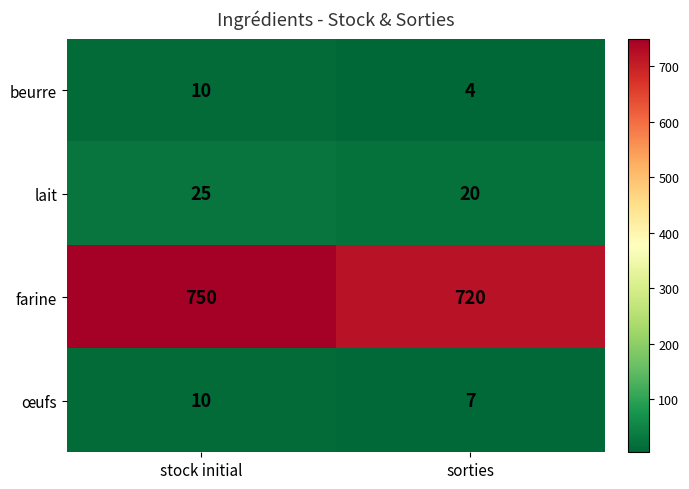

Read the farine value at stock initial.

750